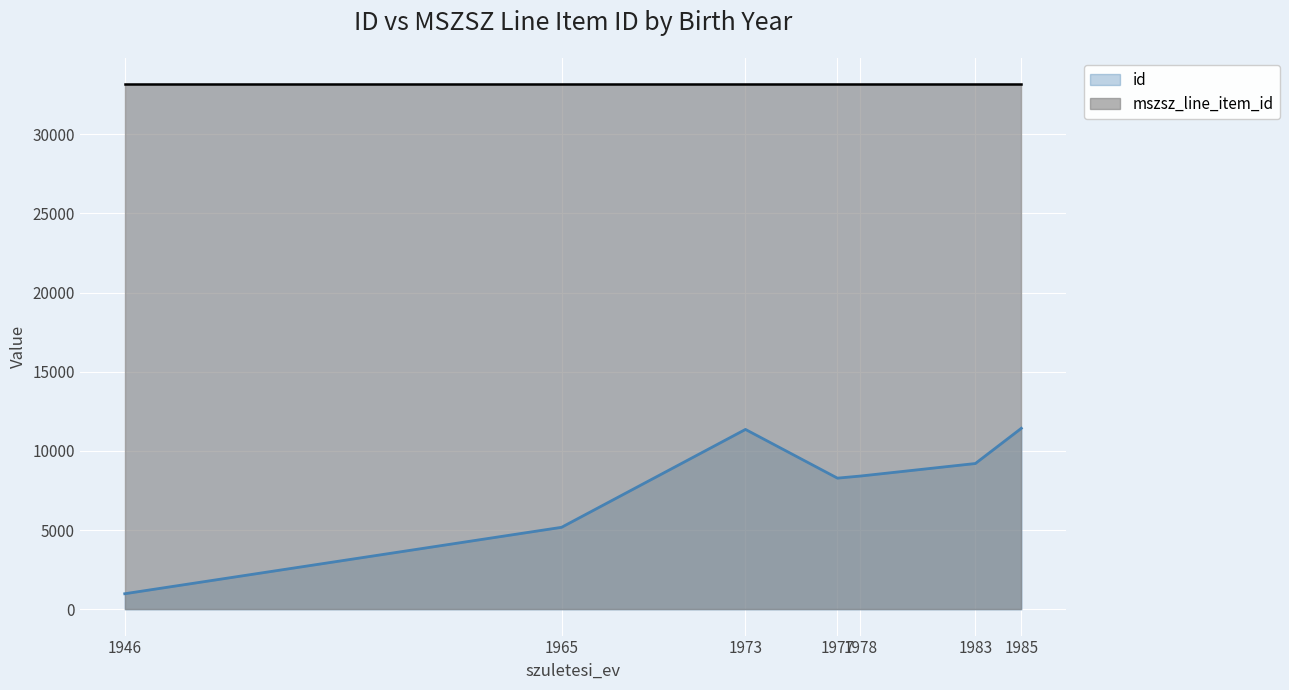

Reading left to right, extract all data points from this chart.

984	5179	11361	8285	8417	9208	11432